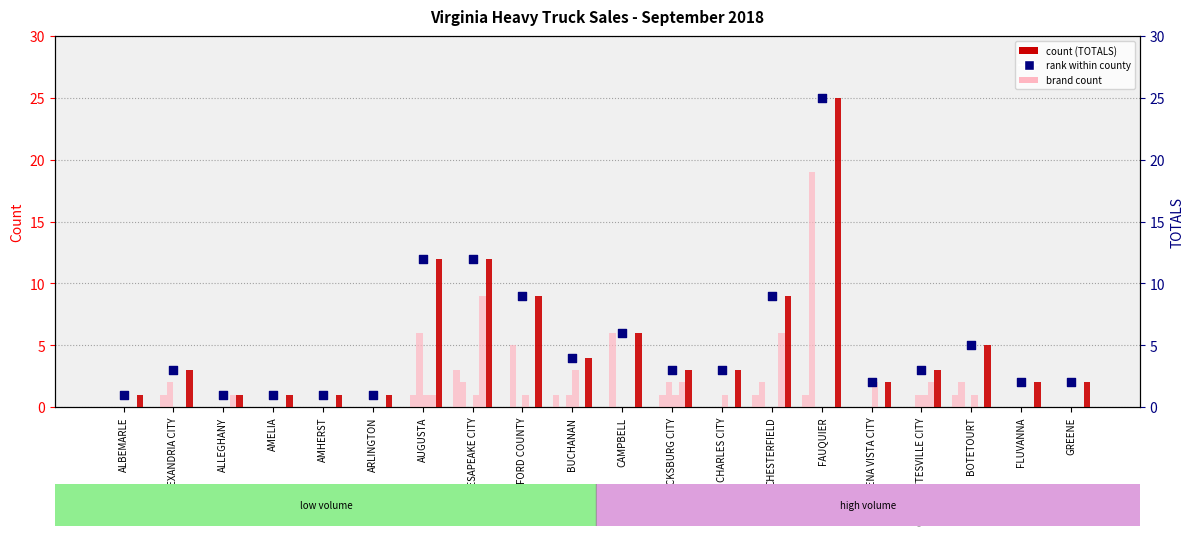

At how many categories does at least one series exceed 16?

1